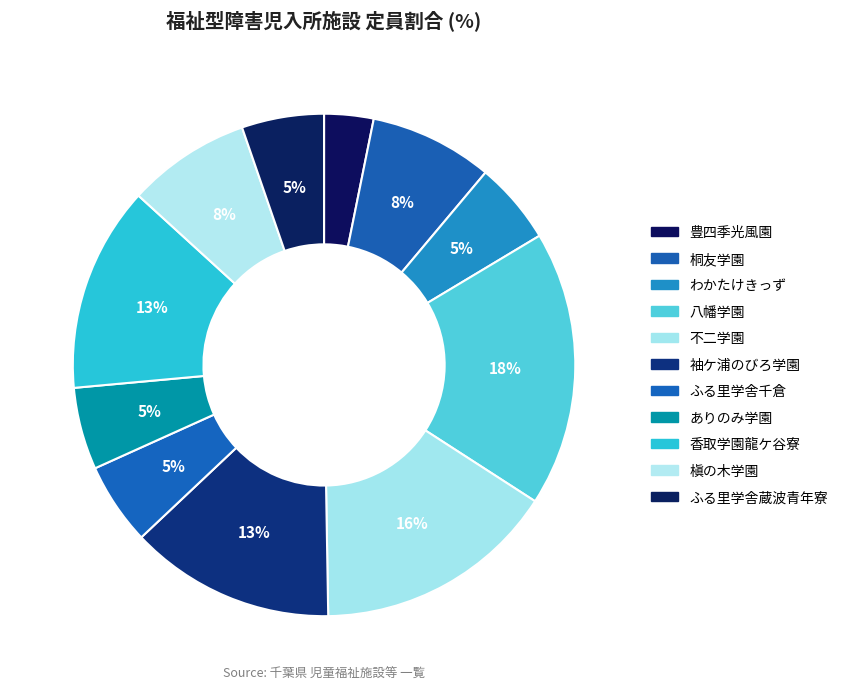

Does 袖ケ浦のびろ学園 represent more than half of the total?

No